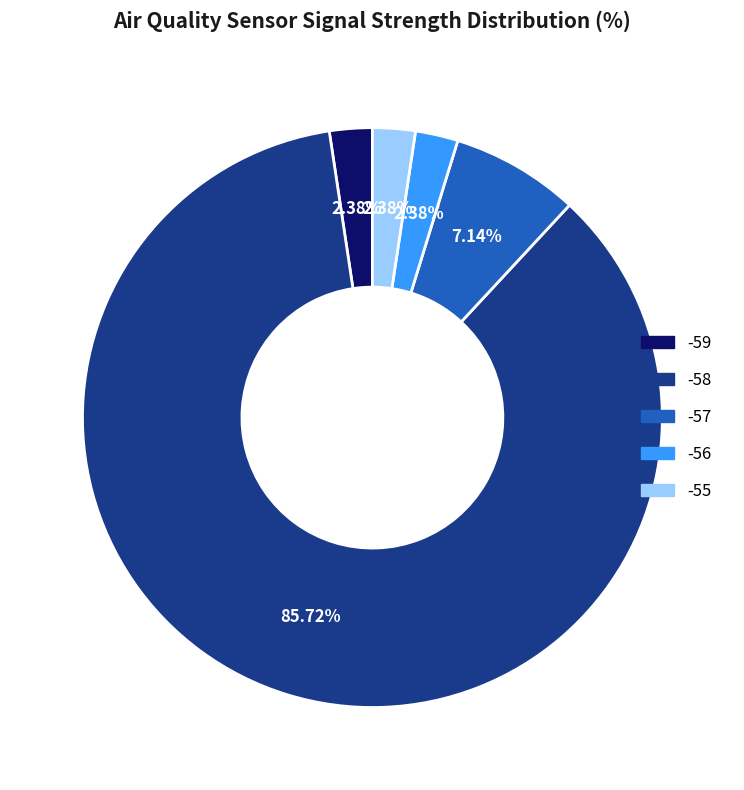

Approximately how many times larger is the value at -57 compared to -59?

3.0